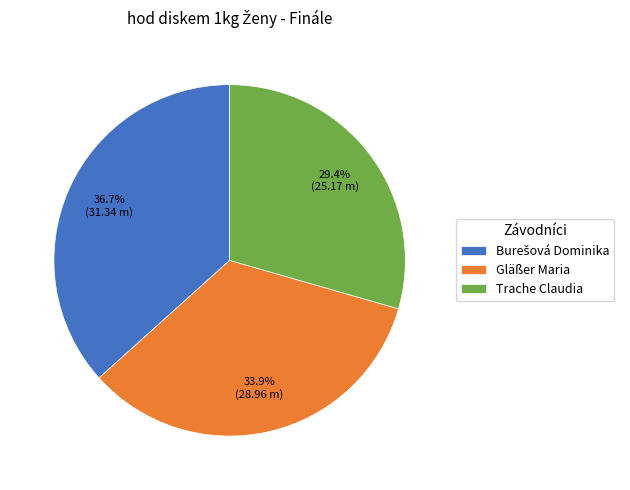

How much of the chart is everything except Trache Claudia?

70.6%